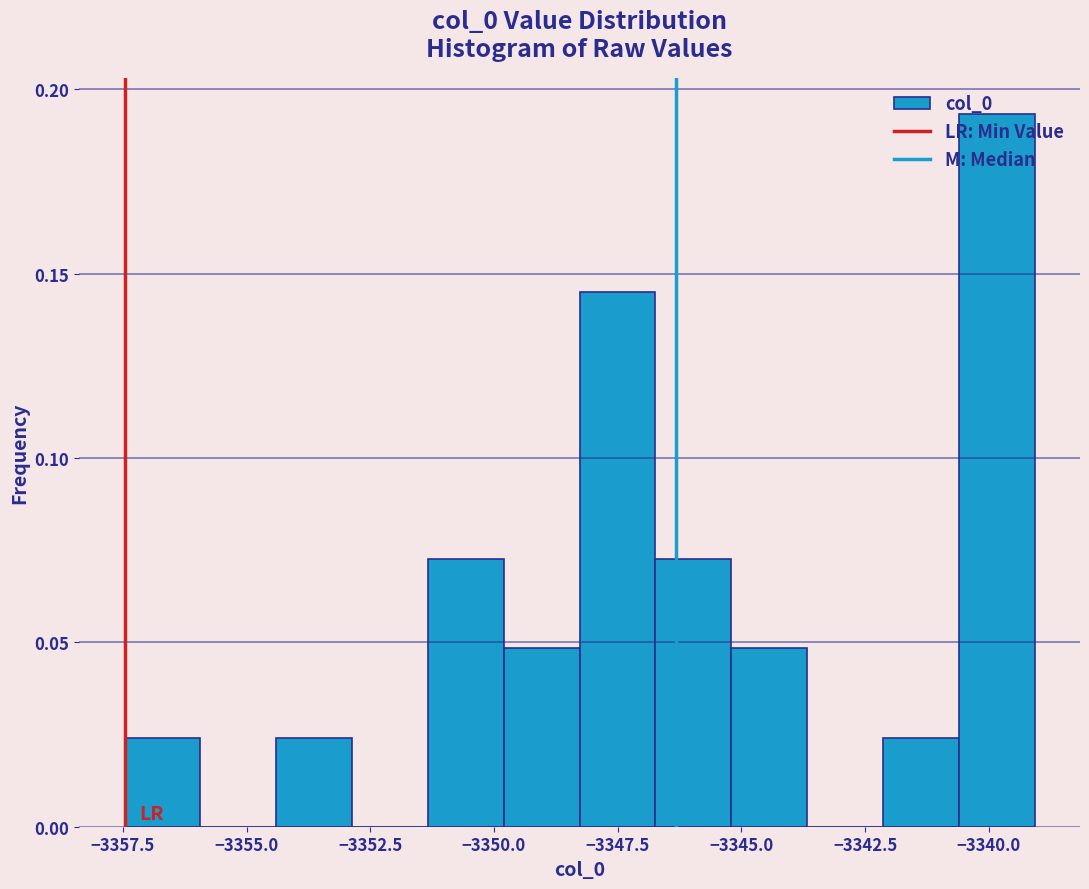

Read against the x-axis, roughly where is the centre of the tallest bar?

-3340.0